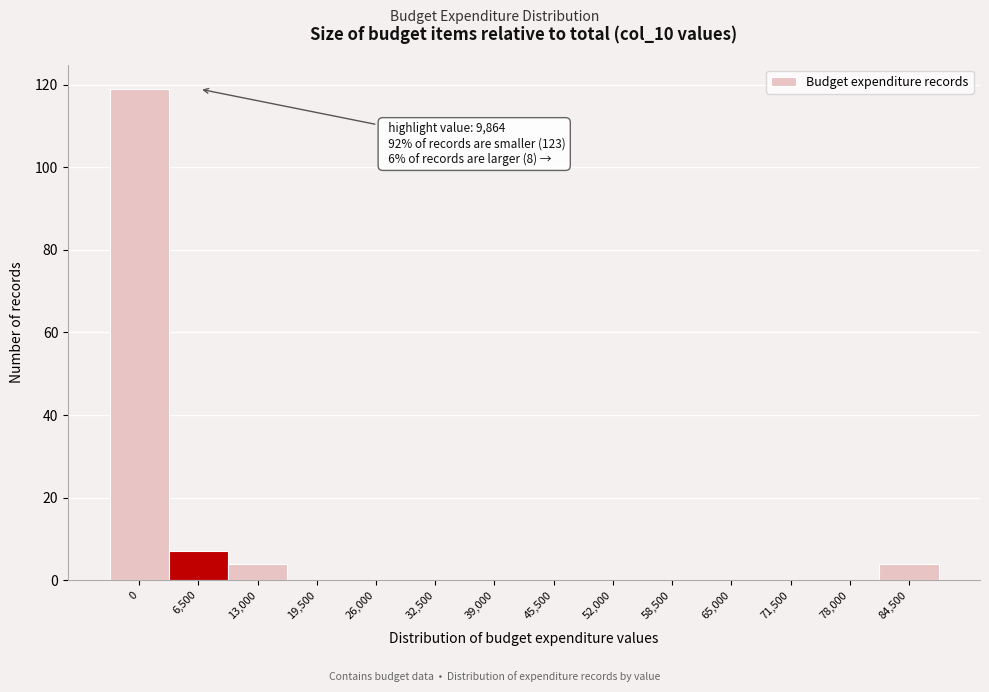

Reading left to right, list all the values displayed in this chart.

0=119	6,500=7	13,000=4	19,500=0	26,000=0	32,500=0	39,000=0	45,500=0	52,000=0	58,500=0	65,000=0	71,500=0	78,000=0	84,500=4